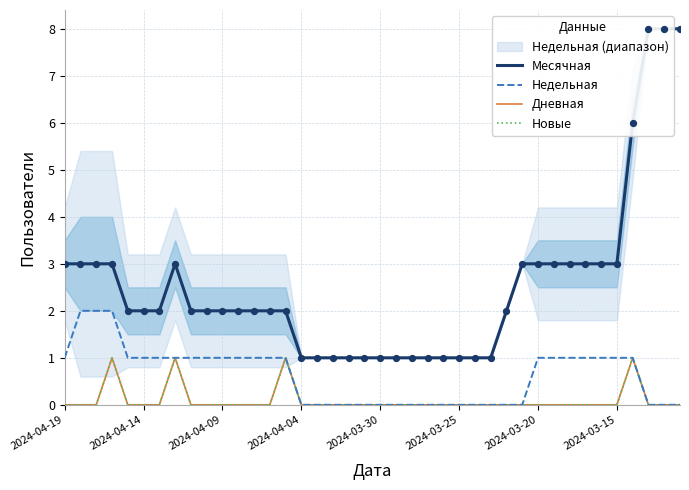

Which series has the largest Y range (max minus min)?

Месячная